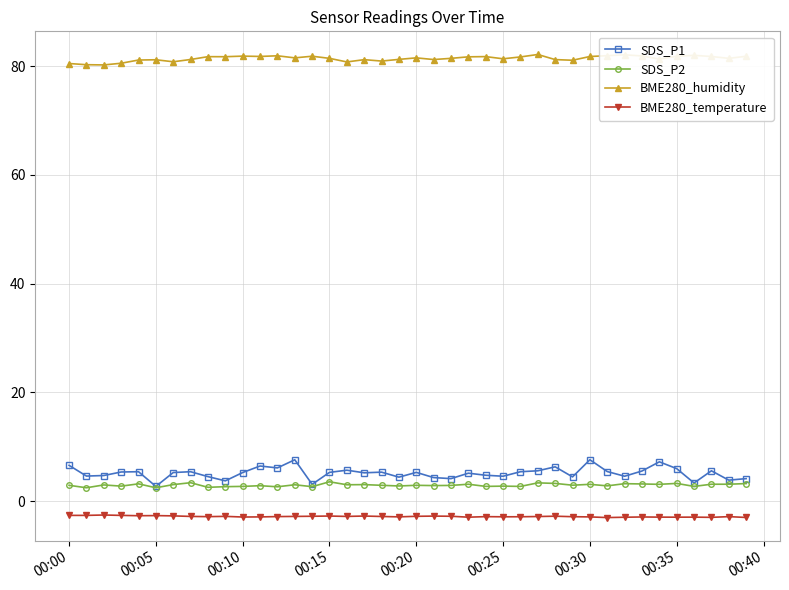

Which series has the widest spread of values?

SDS_P1